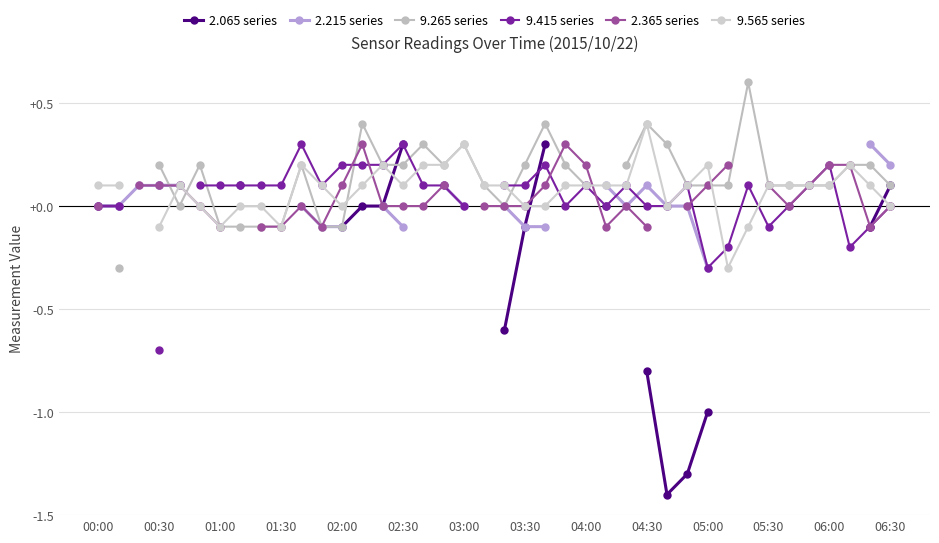

At which label does 2.065 series reach its peak?

02:30